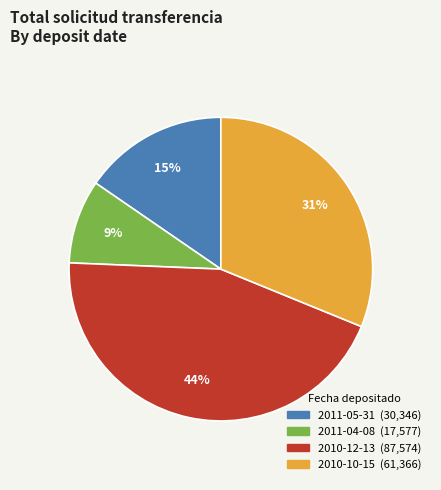

How many slices are in this pie chart?

4